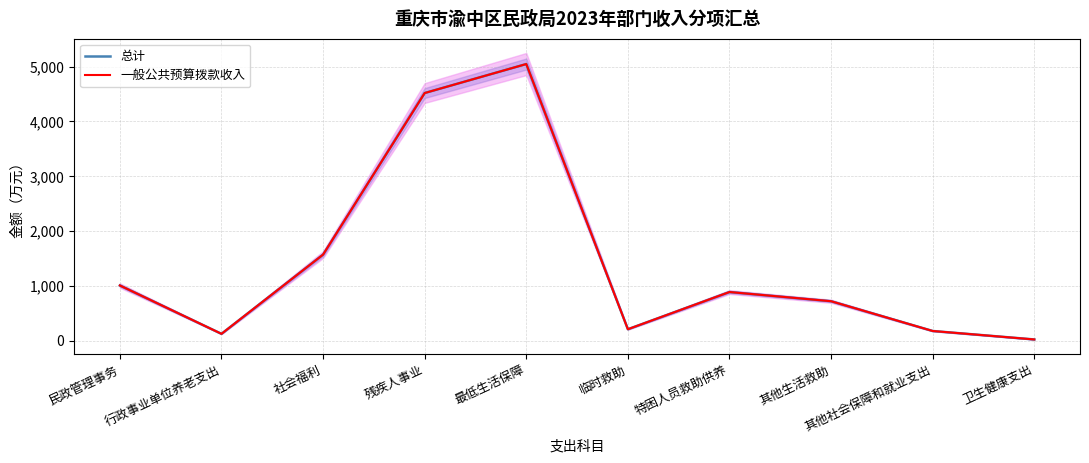

Between 其他社会保障和就业支出 and 最低生活保障, which is larger?

最低生活保障